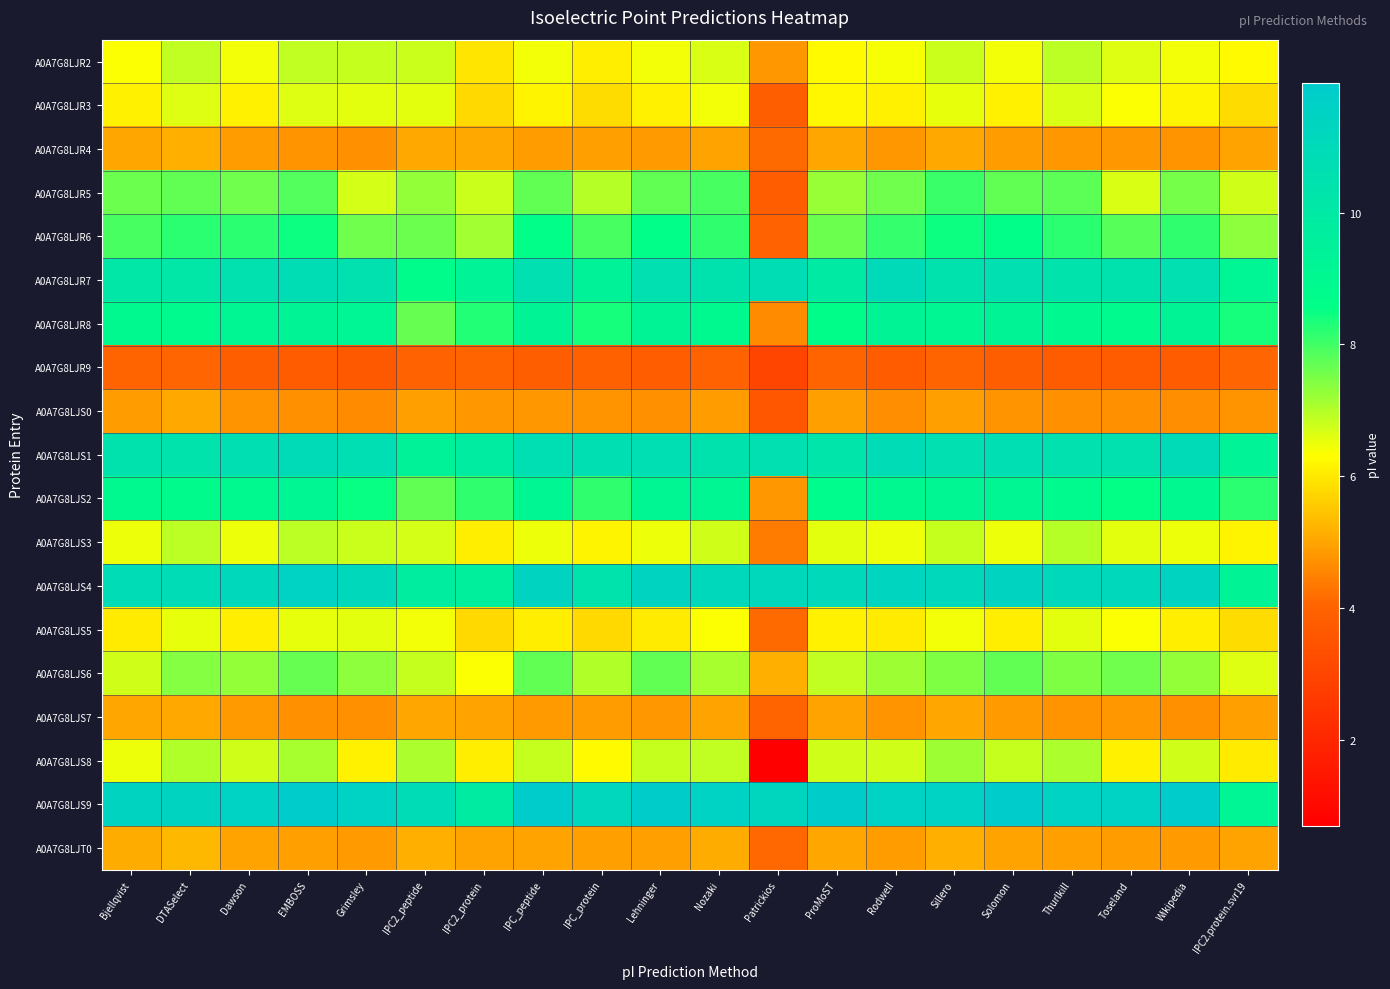

Which series has the largest range (max minus min)?

A0A7G8LJS8